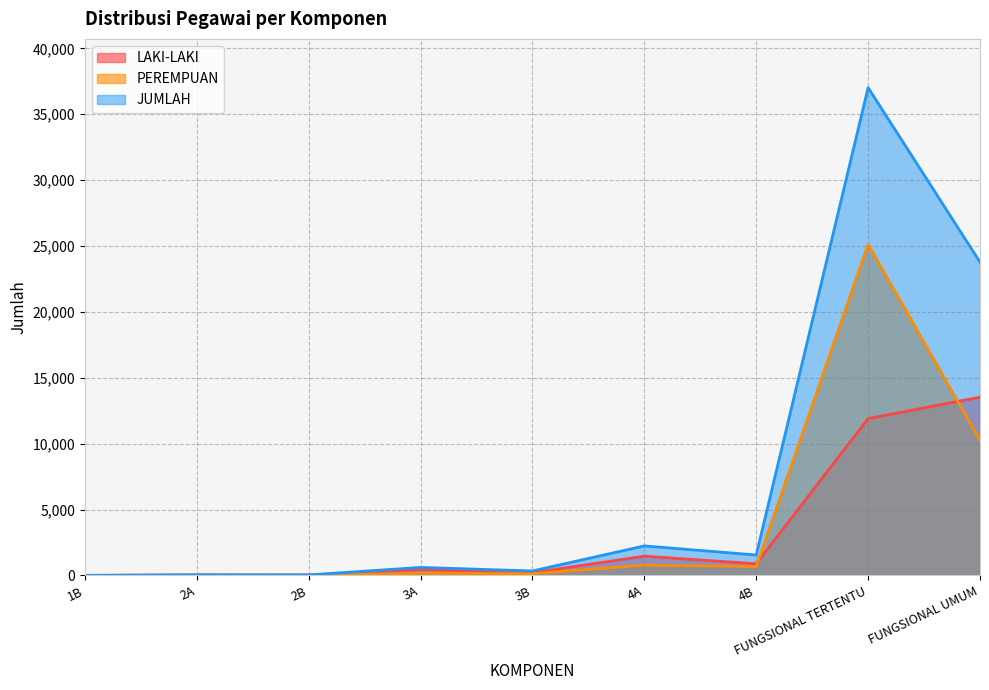

Reading right to left, list all the values displayed in this chart.

LAKI-LAKI: 13527	11902	881	1458	203	441	29	32	1
PEREMPUAN: 10252	25117	667	781	133	165	8	12	0
JUMLAH: 23779	37019	1548	2239	336	606	37	44	1